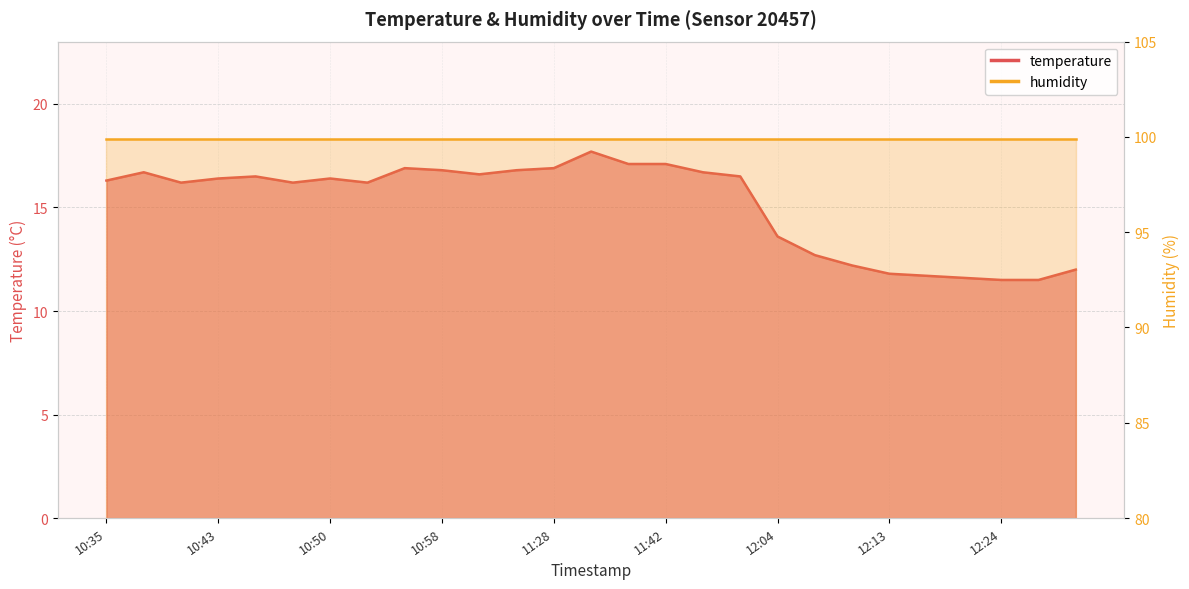

Which category has the lowest value across all series?

12:24